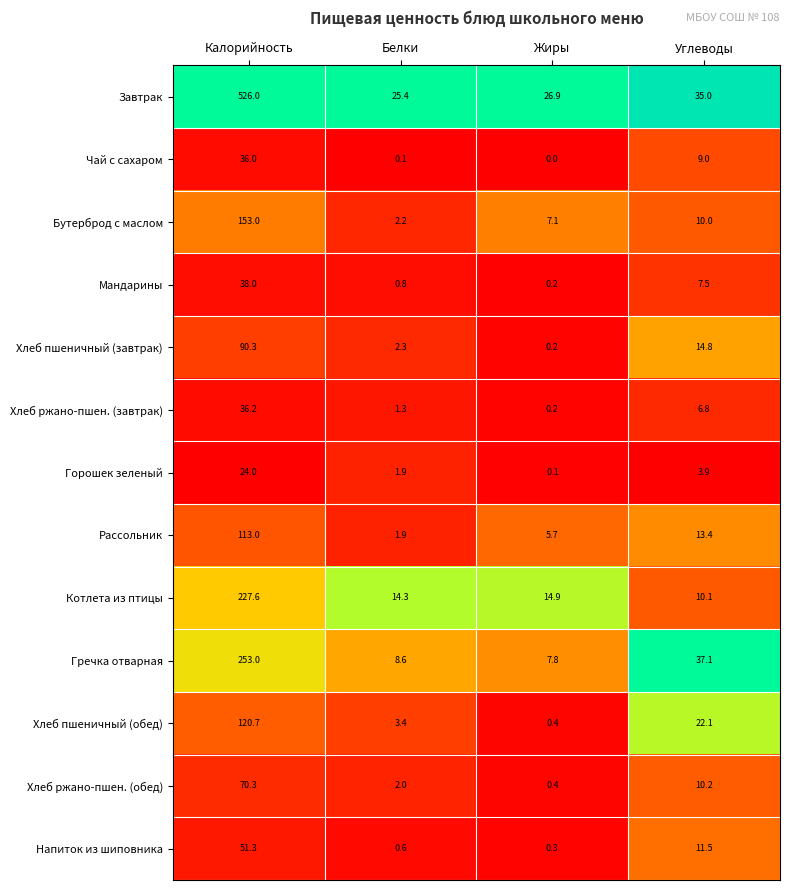

What is the spread (max minus min) of values at Углеводы?

33.2